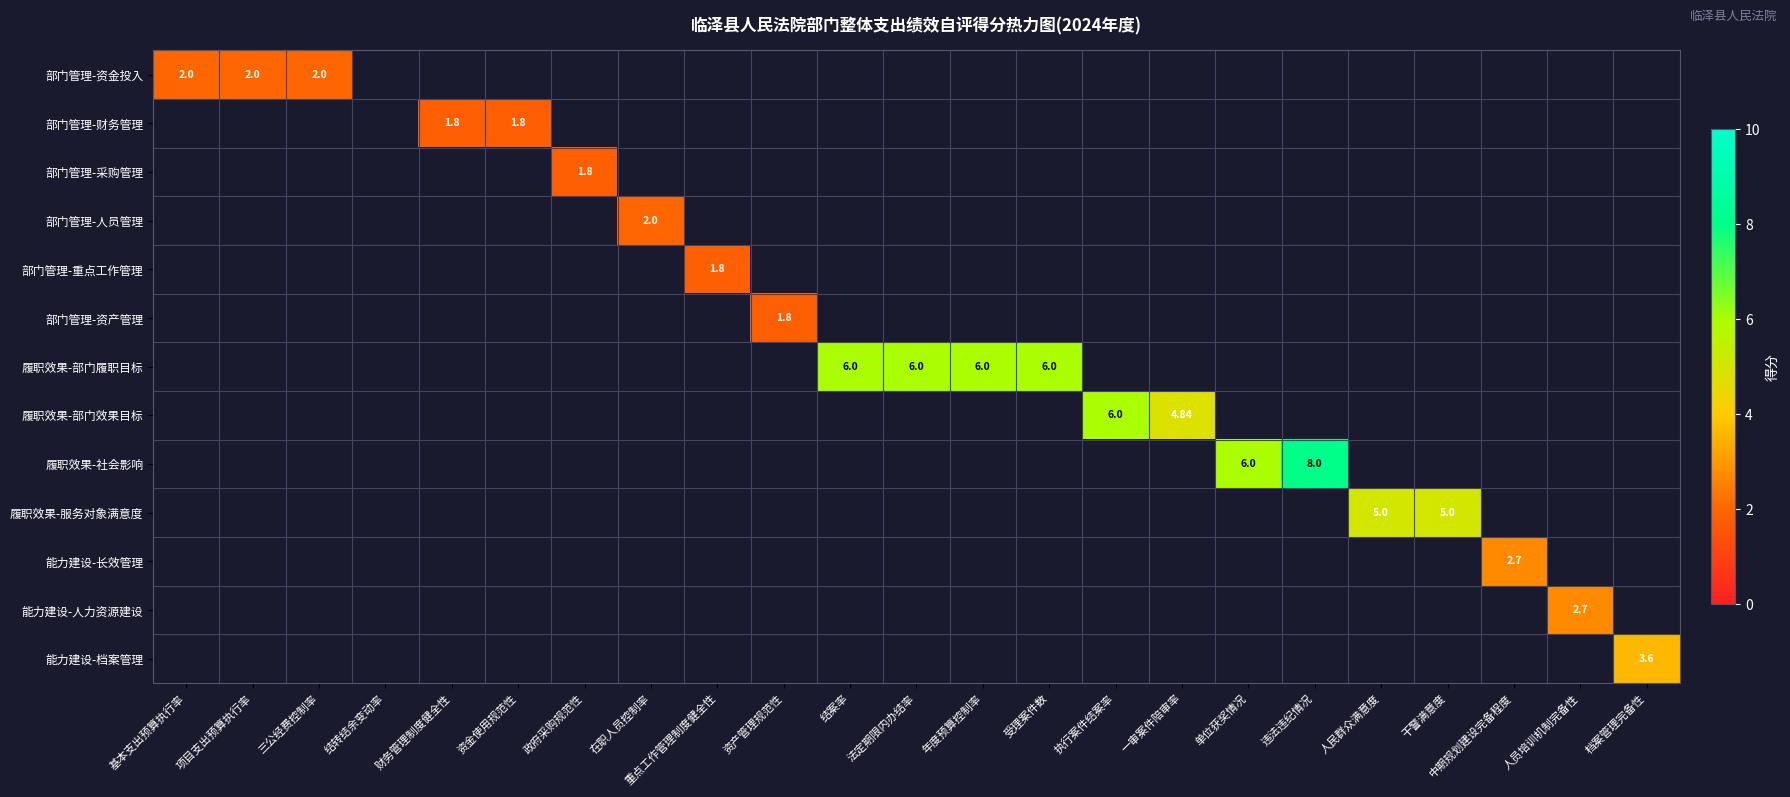

Is the value of 履职效果-部门效果目标 at 档案管理完备性 greater than the value of 能力建设-长效管理 at 档案管理完备性?

No